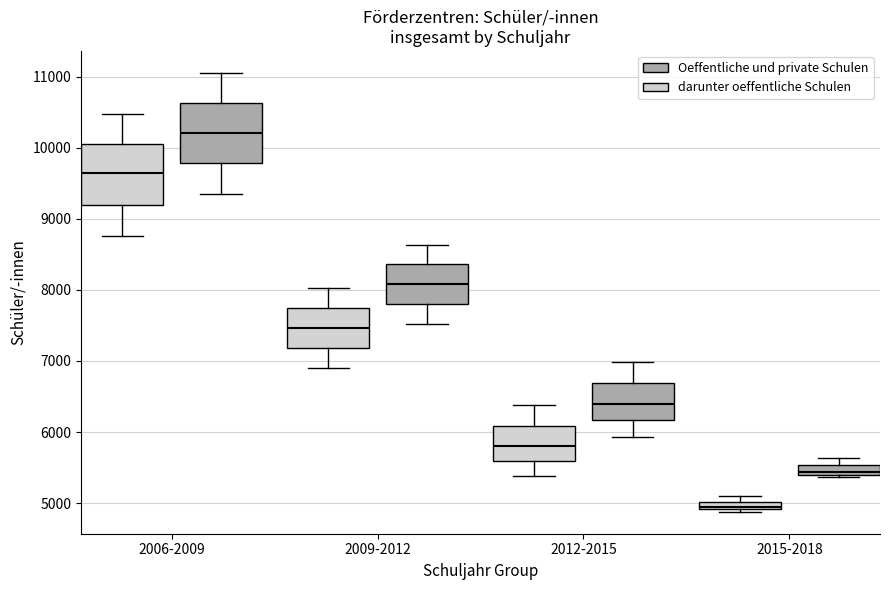

Which box's median line is the highest?

2006-2009 (Oeffentliche und private Schulen)